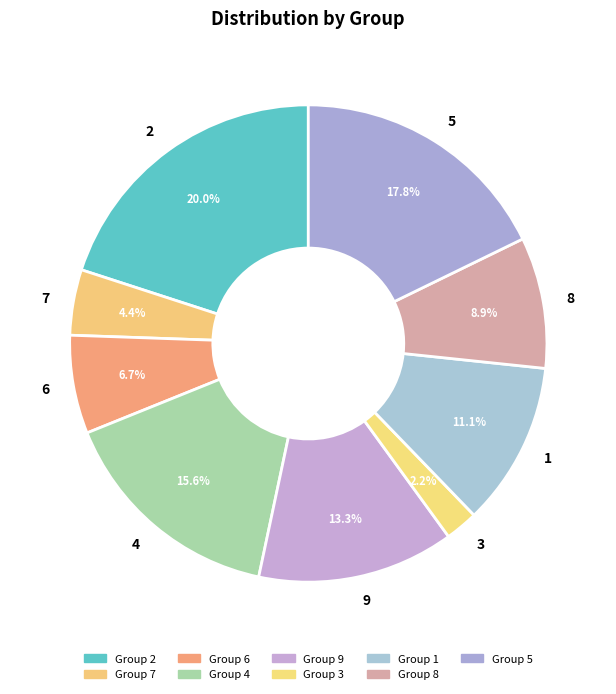

Do 1 and 8 together represent more than half of the pie?

No